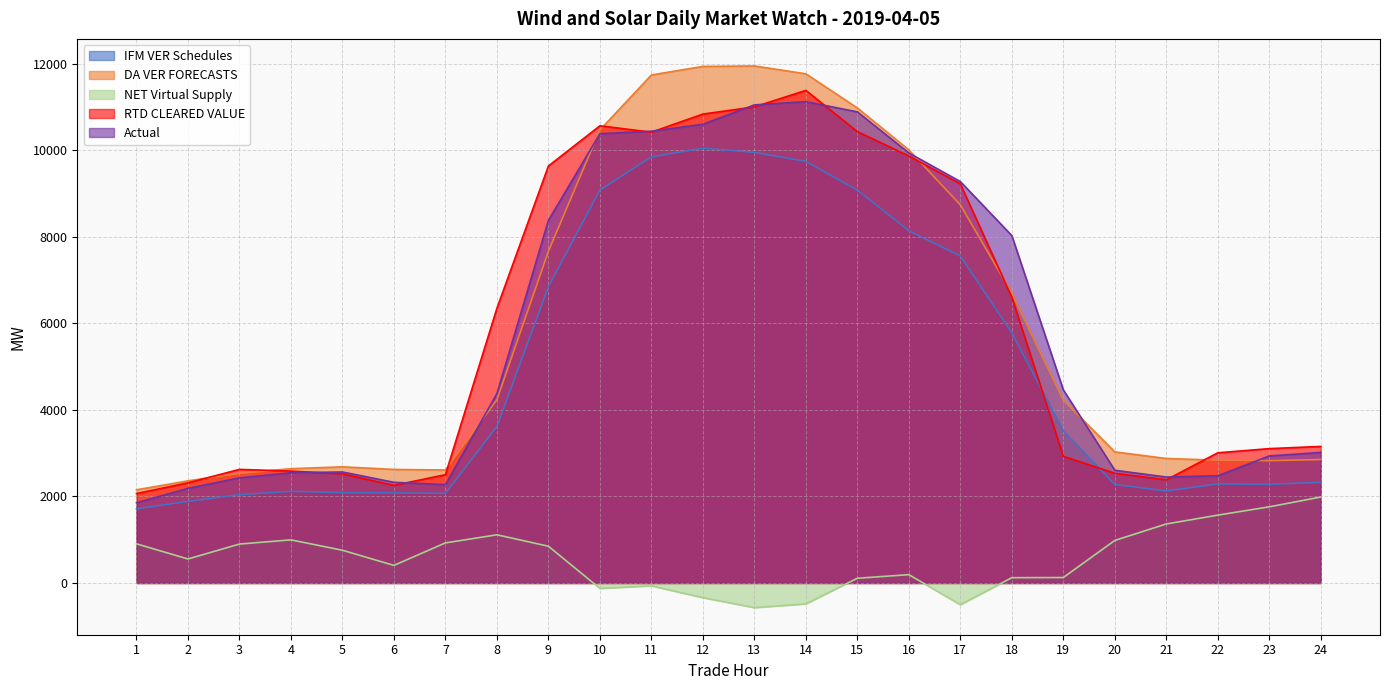

Rank the series at 3 from lowest to highest value.

NET Virtual Supply, IFM VER Schedules, Actual, DA VER FORECASTS, RTD CLEARED VALUE